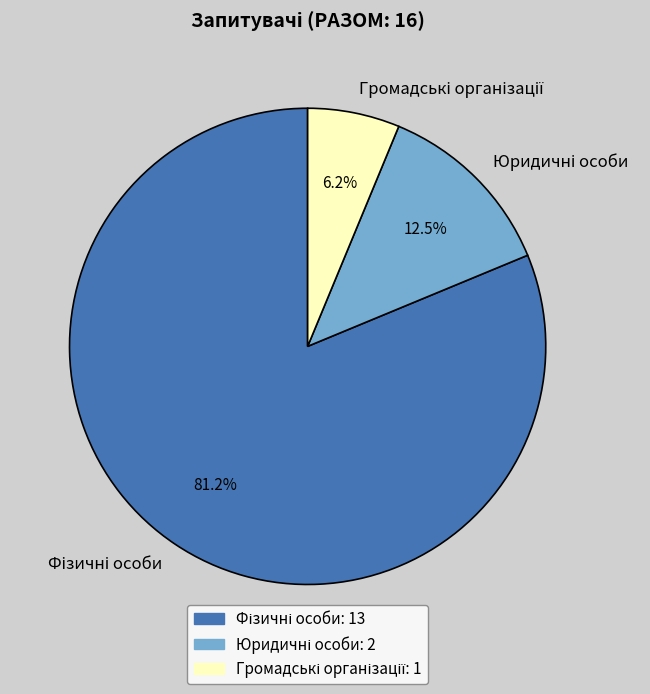

To the nearest percent, what is the difference between the largest and smallest slice percentages?

75%